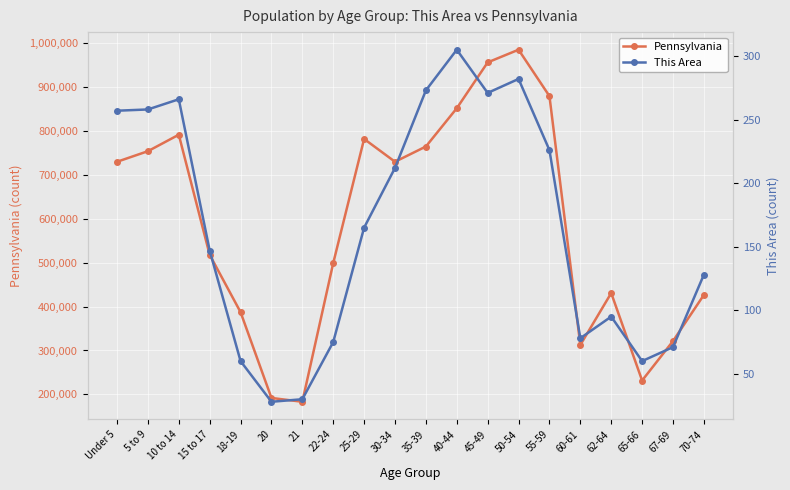

List the series in order of their overall mean, highest first.

Pennsylvania, This Area